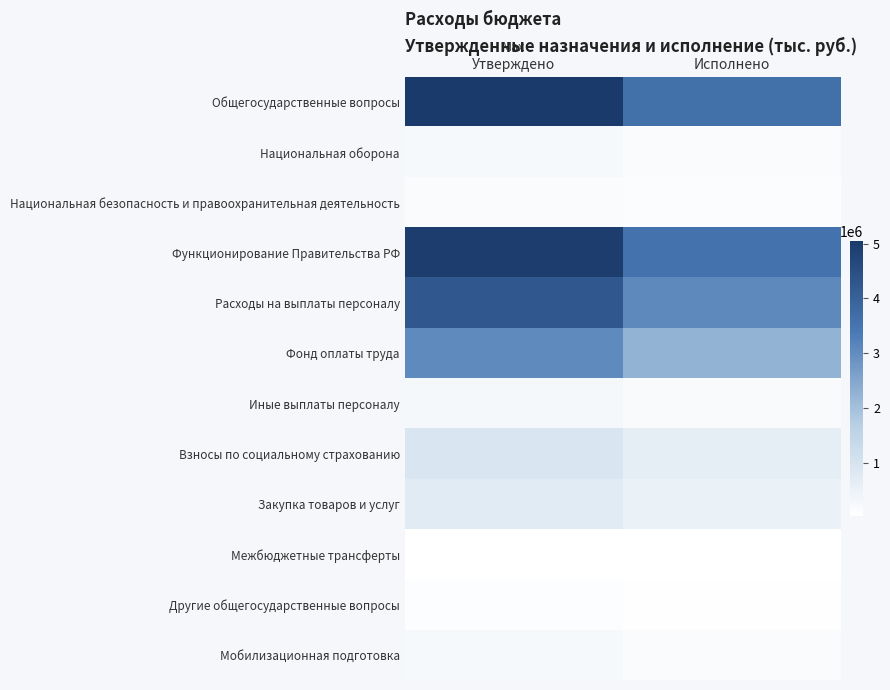

Rank the series at Исполнено from lowest to highest value.

Межбюджетные трансферты, Другие общегосударственные вопросы, Национальная безопасность и правоохранительная деятельность, Национальная оборона, Мобилизационная подготовка, Иные выплаты персоналу, Закупка товаров и услуг, Взносы по социальному страхованию, Фонд оплаты труда, Расходы на выплаты персоналу, Функционирование Правительства РФ, Общегосударственные вопросы